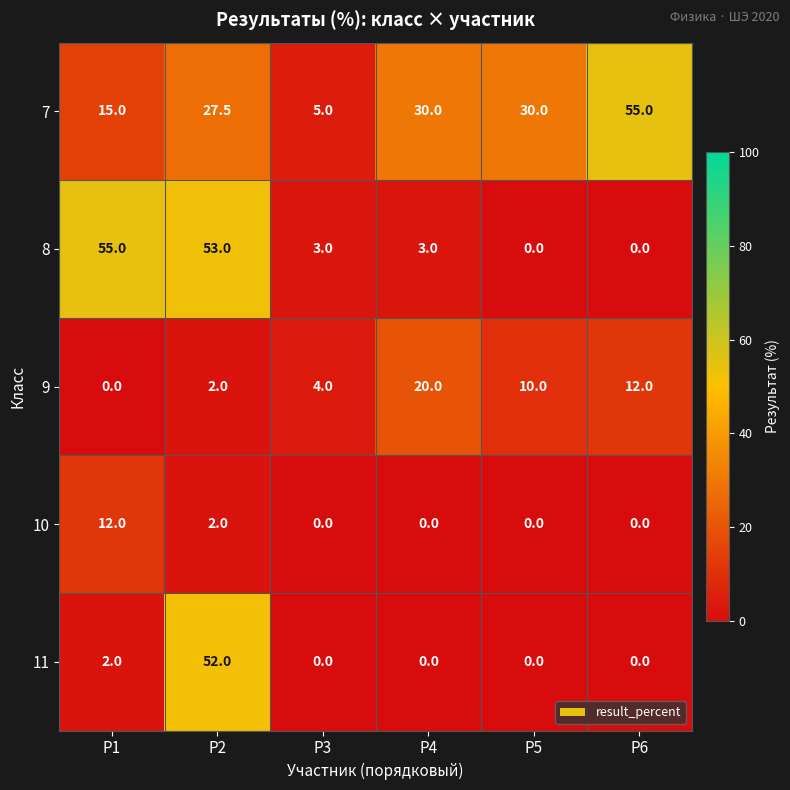

What is the greatest value displayed?

55.0